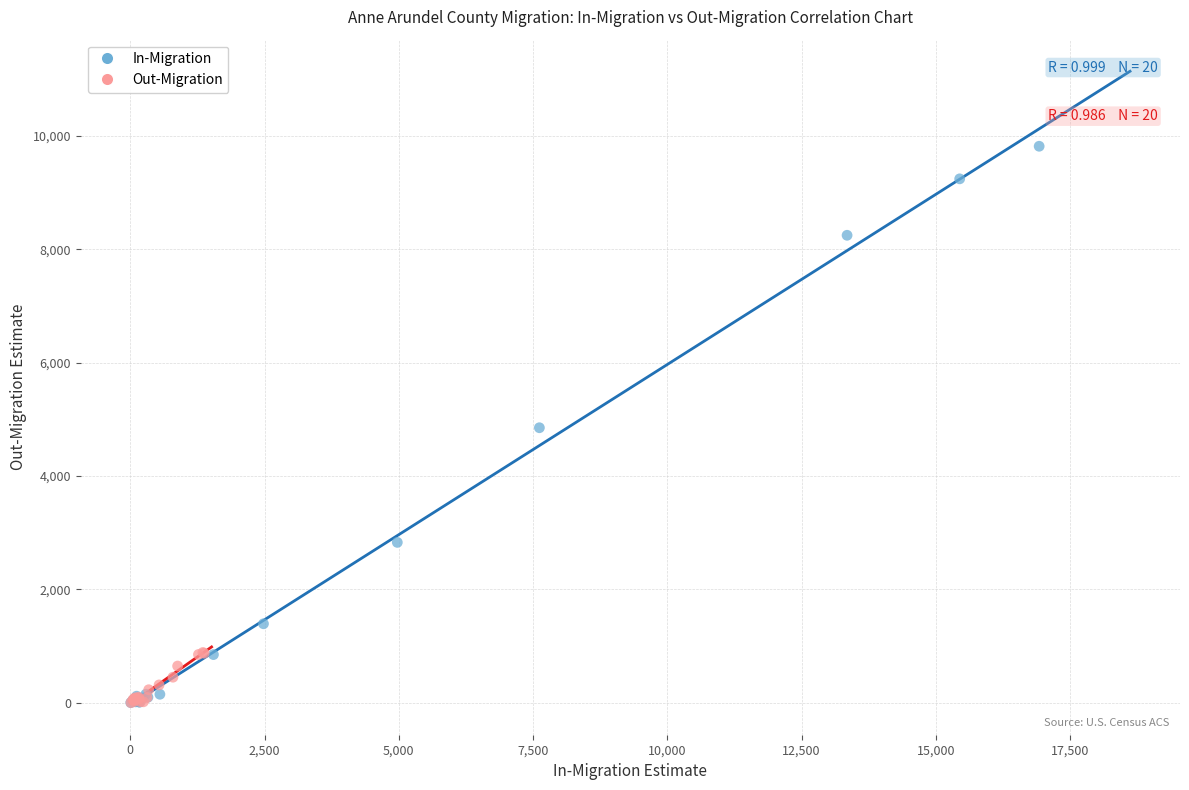

Which series reaches the maximum Y coordinate?

In-Migration